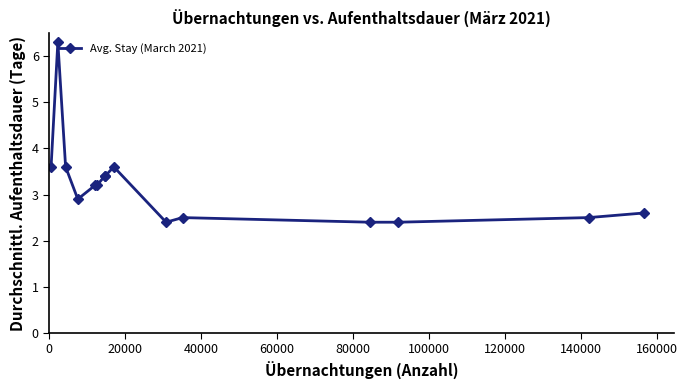

What is the sum of all values?

48.0